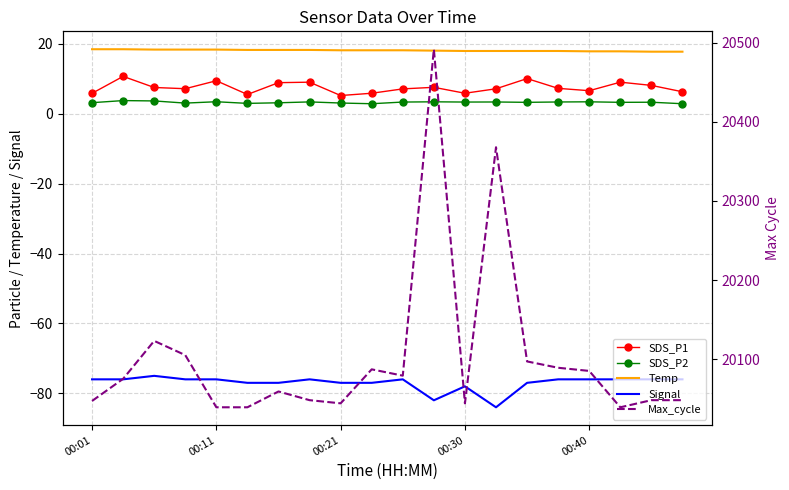

Rank the series by their maximum value, from highest to lowest.

Max_cycle, Temp, SDS_P1, SDS_P2, Signal